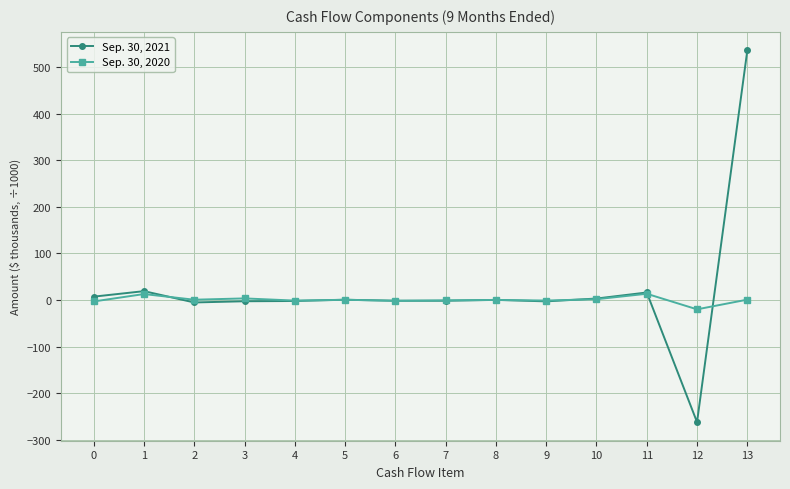

What is the value of the Sep. 30, 2020 point at the 4th from the left?

3.6